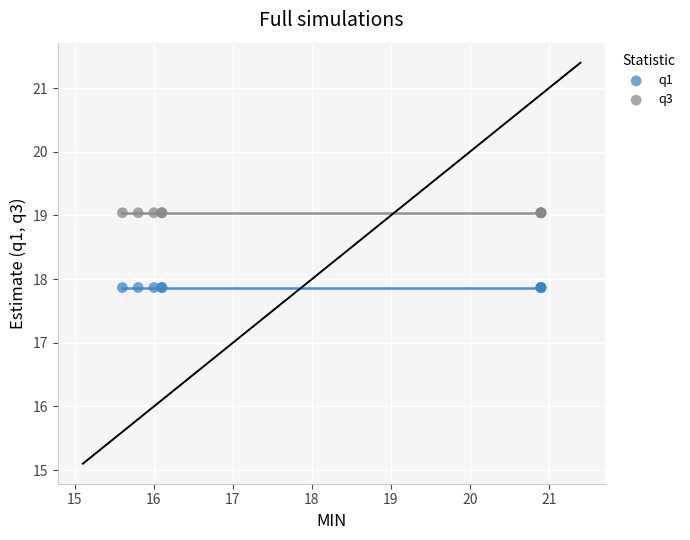

Which series contains the lowest Y value?

q1